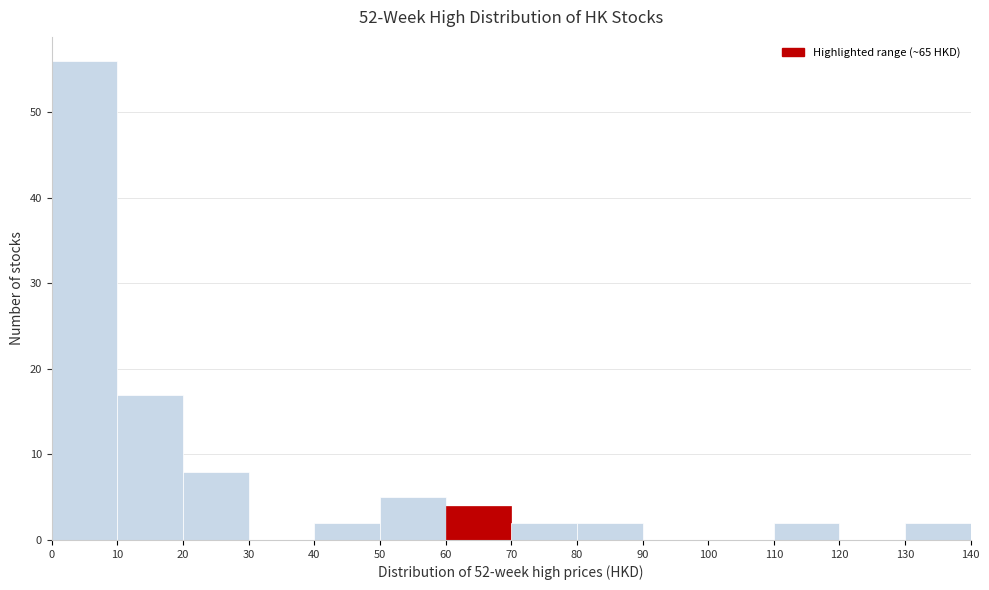

Over which range of the x-axis is the bar tallest?

0 to 10